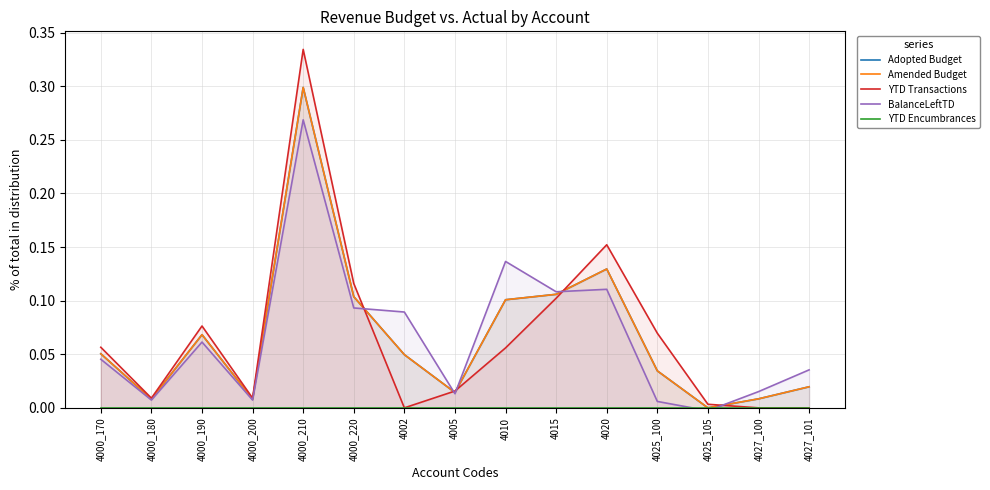

True or false: YTD Encumbrances has more than 0 interior local peaks.

False